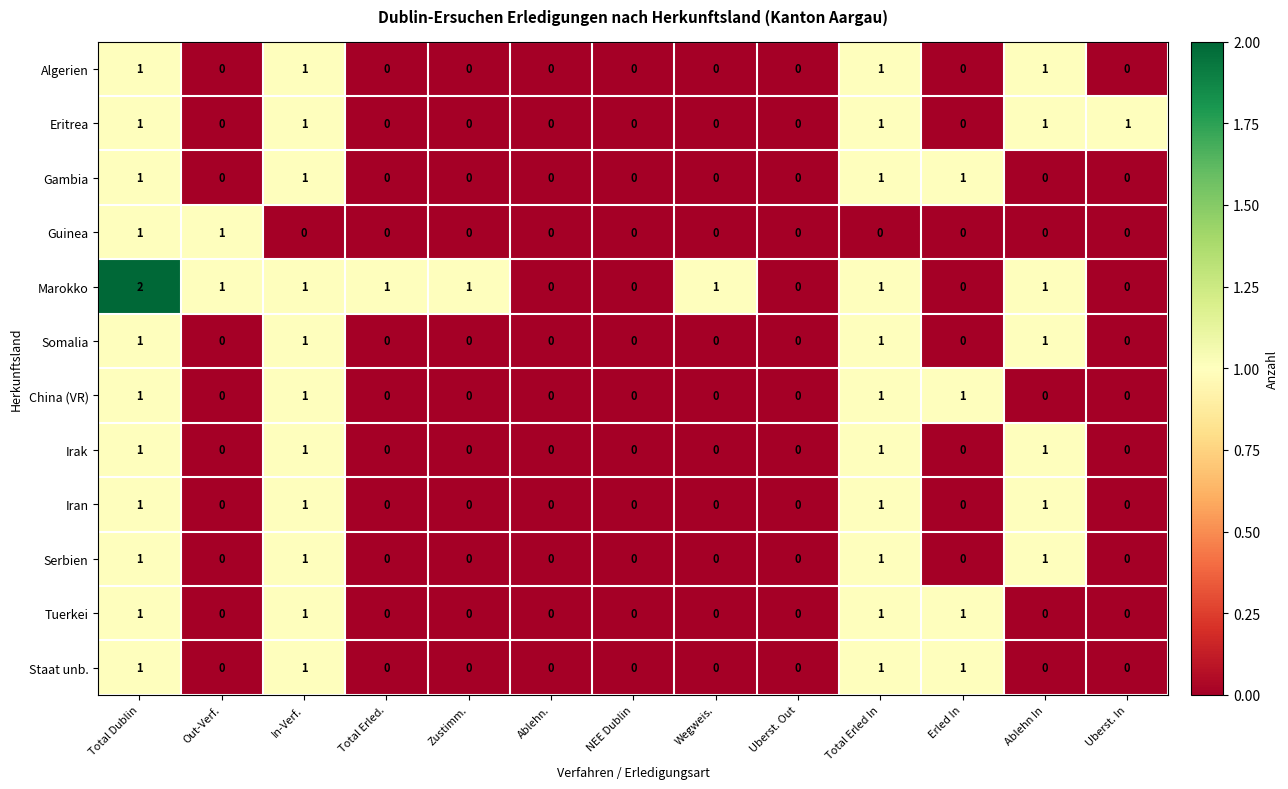

The Tuerkei series shows 1 at NEE Dublin. True or false?

False